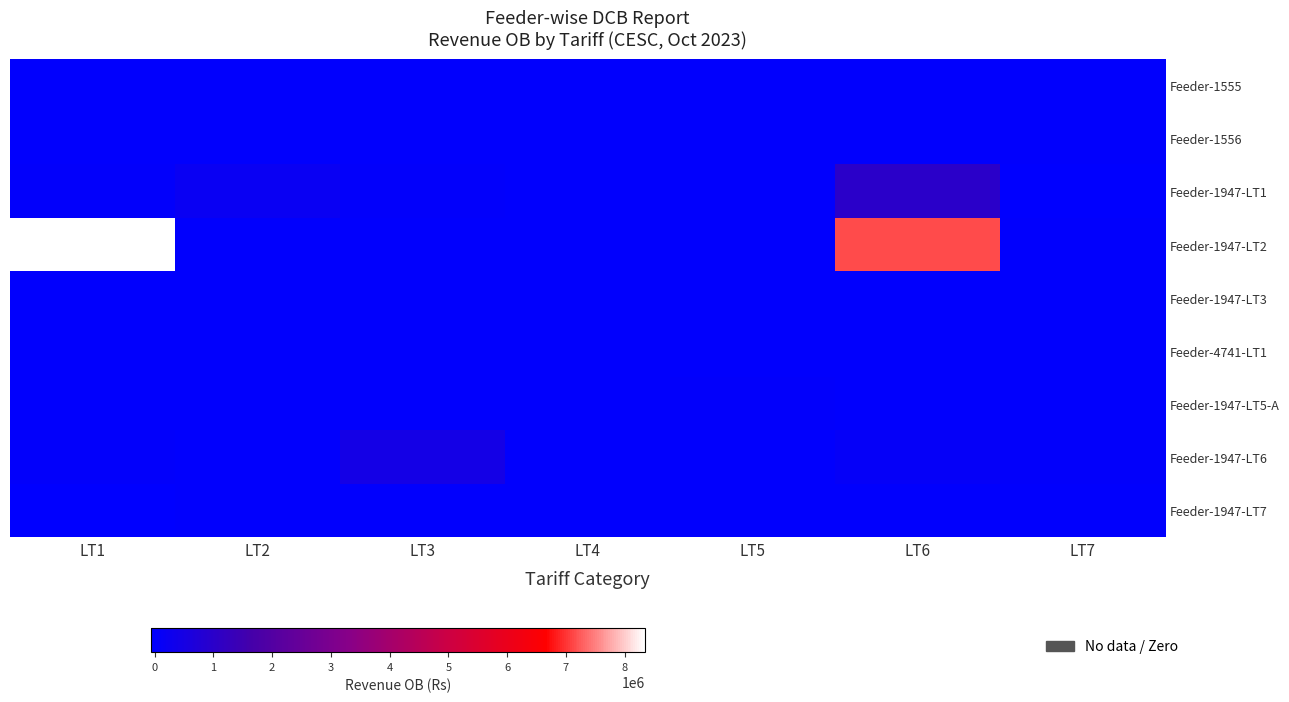

Which series has the largest range (max minus min)?

Feeder-1947-LT2